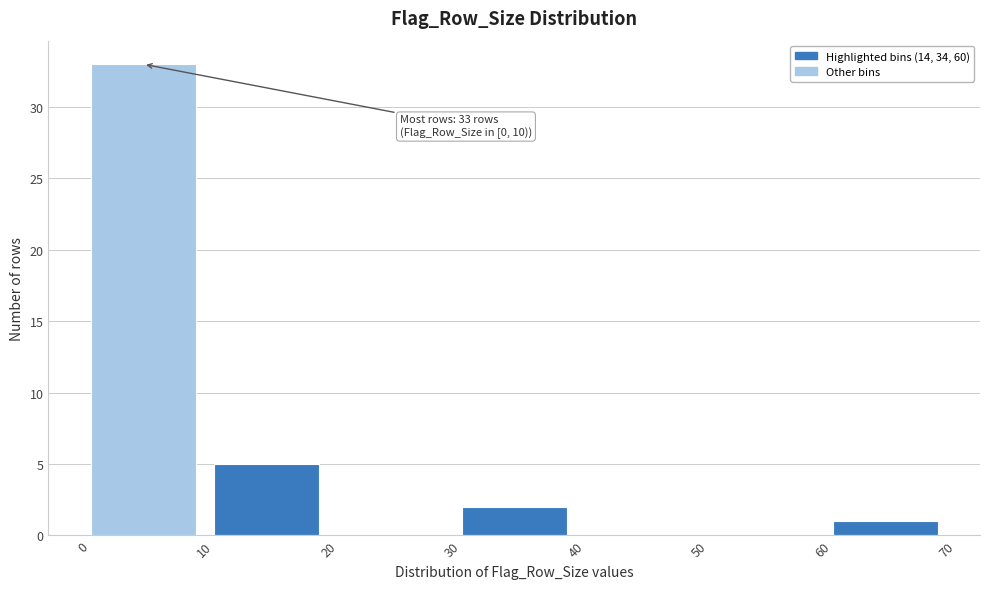

Which range on the x-axis has the tallest bar?

0 to 10